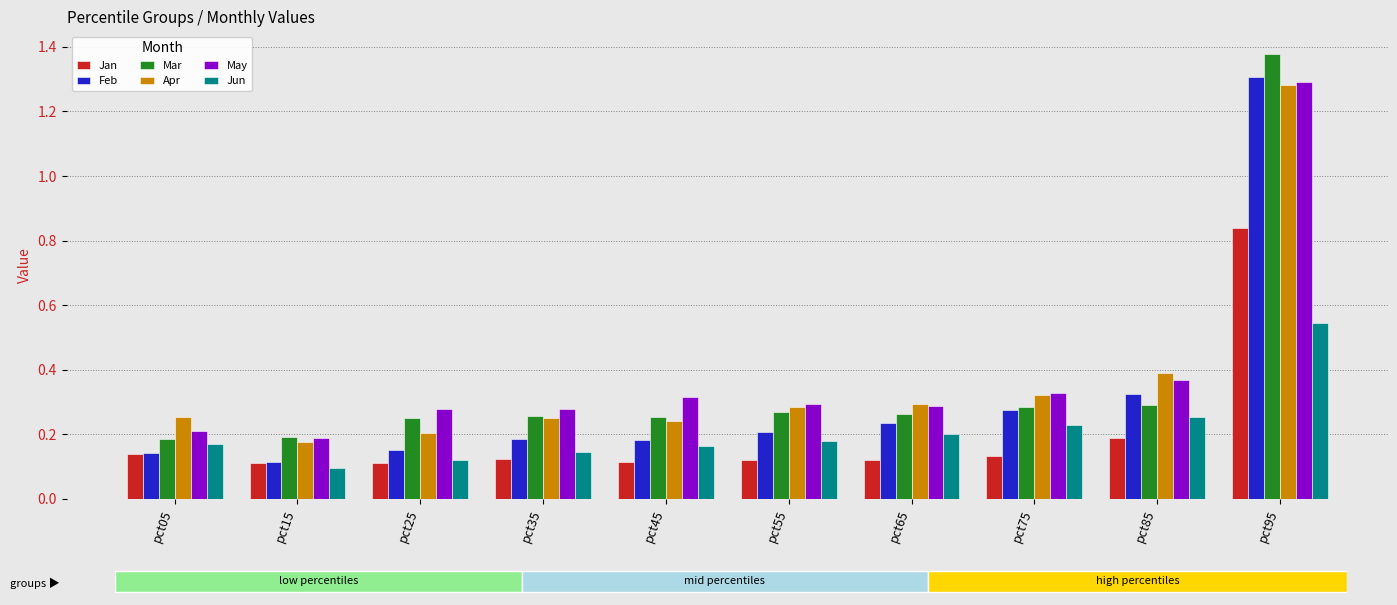

Rank the series by their maximum value, from lowest to highest.

Jun, Jan, Apr, May, Feb, Mar